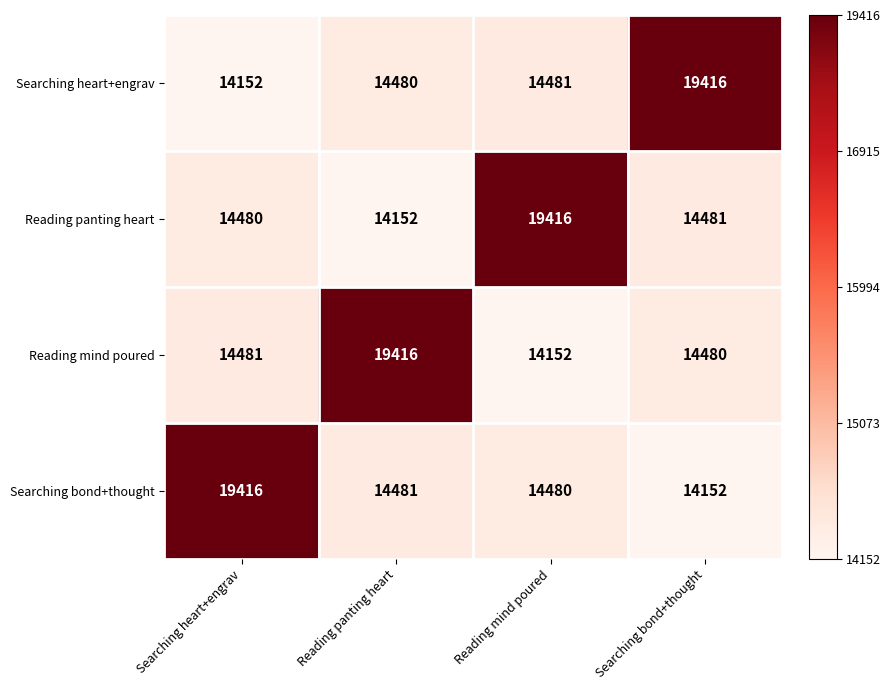

Reading right to left, list all the values displayed in this chart.

Searching heart+engrav: Searching bond+thought=19416	Reading mind poured=14481	Reading panting heart=14480	Searching heart+engrav=14152
Reading panting heart: Searching bond+thought=14481	Reading mind poured=19416	Reading panting heart=14152	Searching heart+engrav=14480
Reading mind poured: Searching bond+thought=14480	Reading mind poured=14152	Reading panting heart=19416	Searching heart+engrav=14481
Searching bond+thought: Searching bond+thought=14152	Reading mind poured=14480	Reading panting heart=14481	Searching heart+engrav=19416